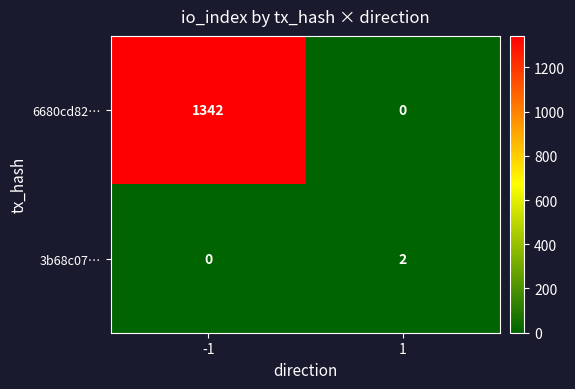

What is the maximum value shown in the chart?

1342